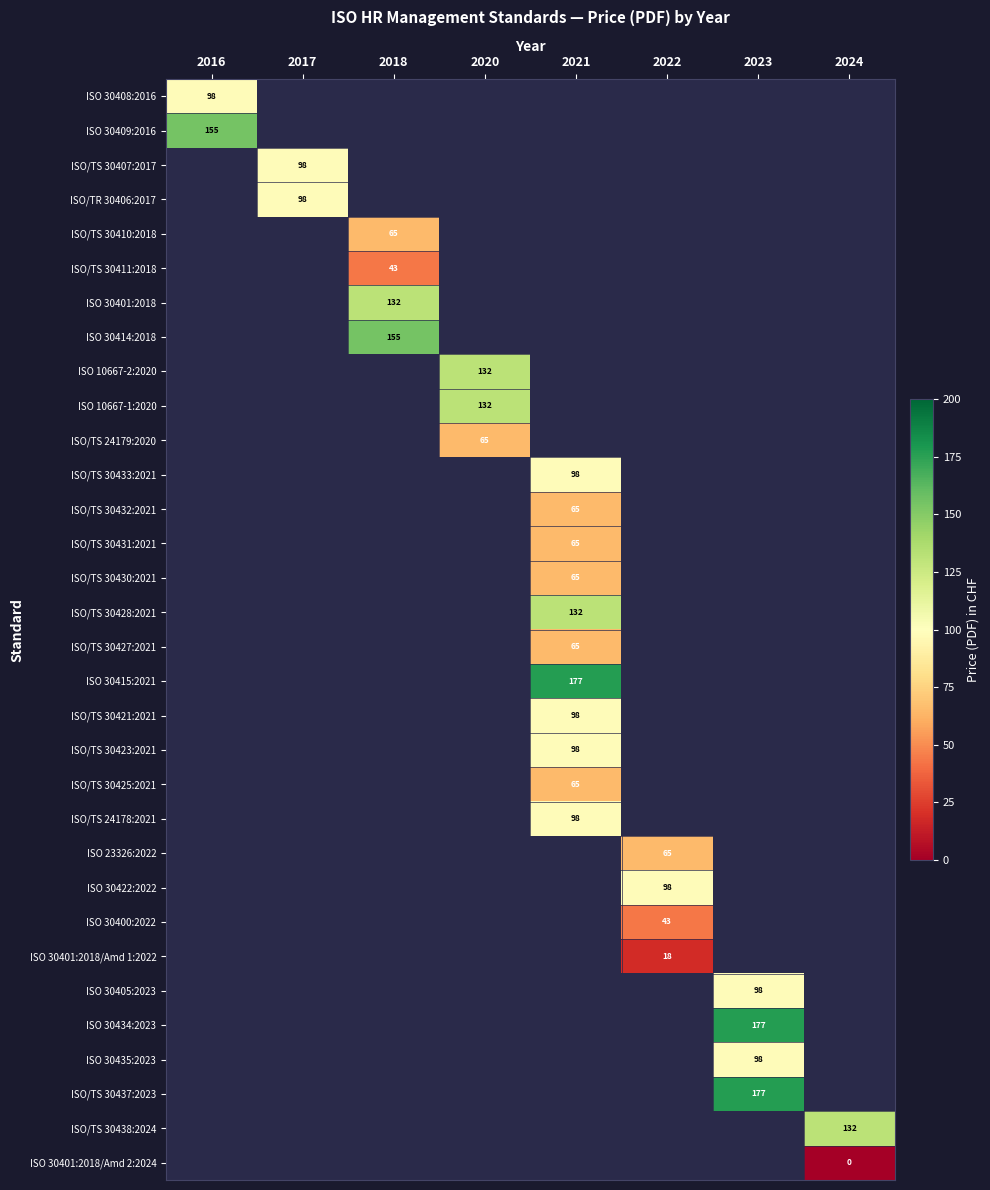

Which category has the lowest value across all series?

2024